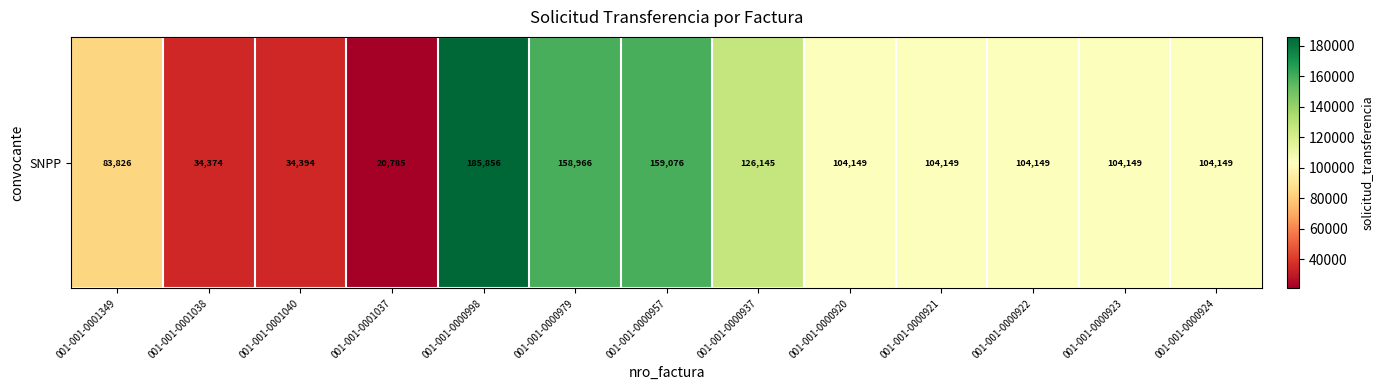

The value at 001-001-0000998 is 313129. True or false?

False